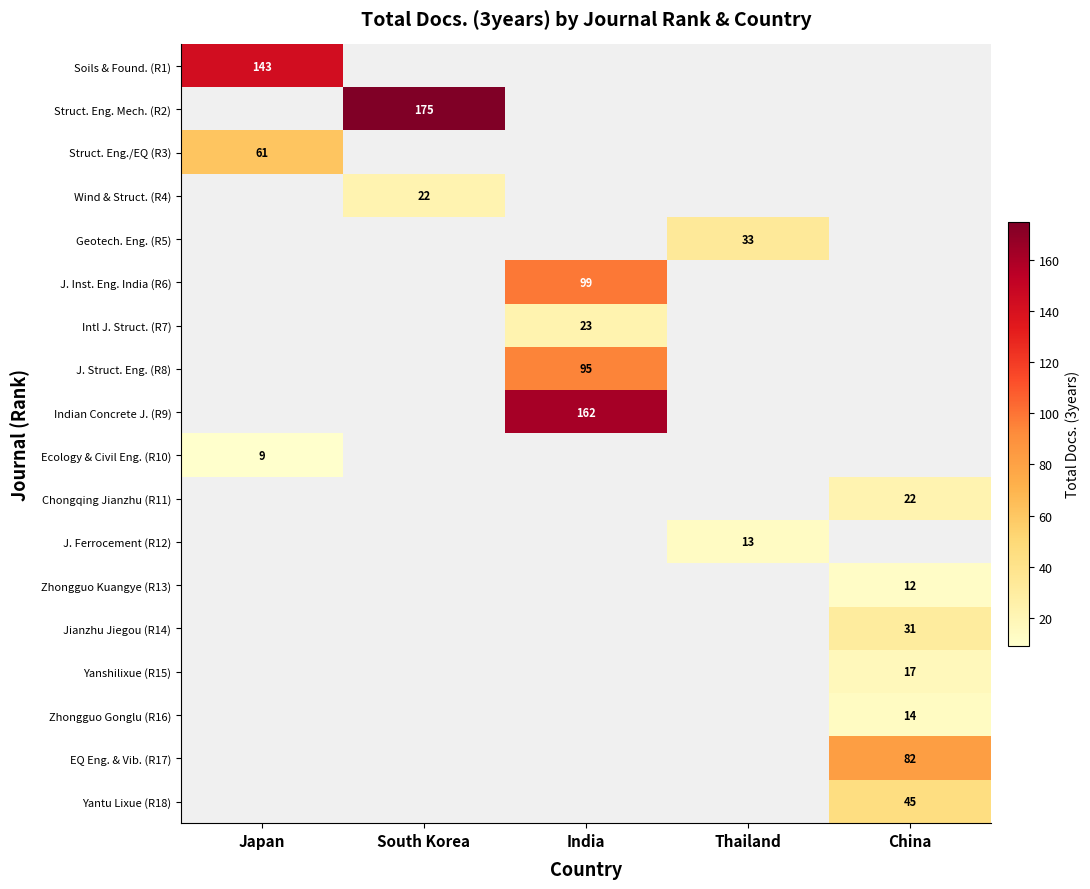

Between India and Japan, which is larger?

Japan